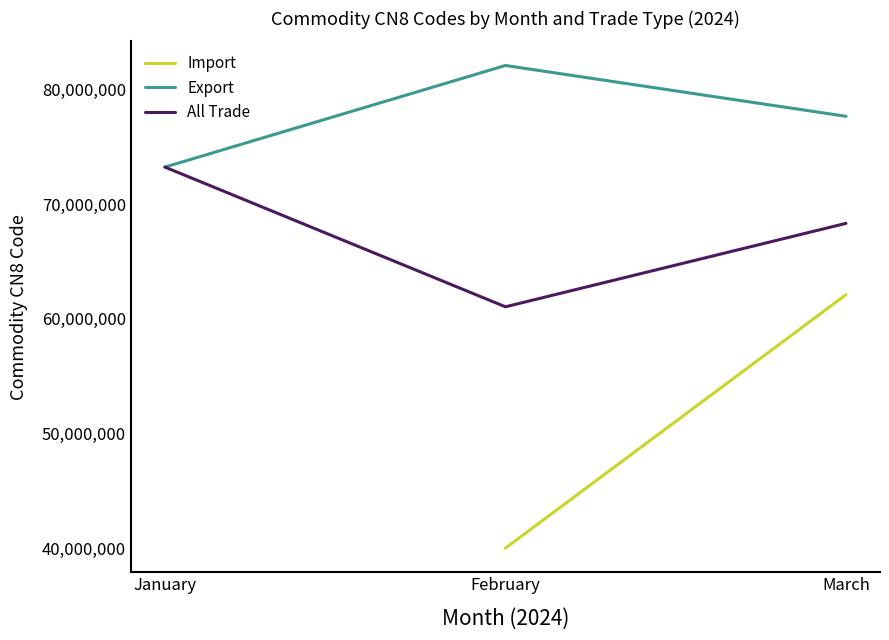

How many data points in All Trade are above 68332758?

1